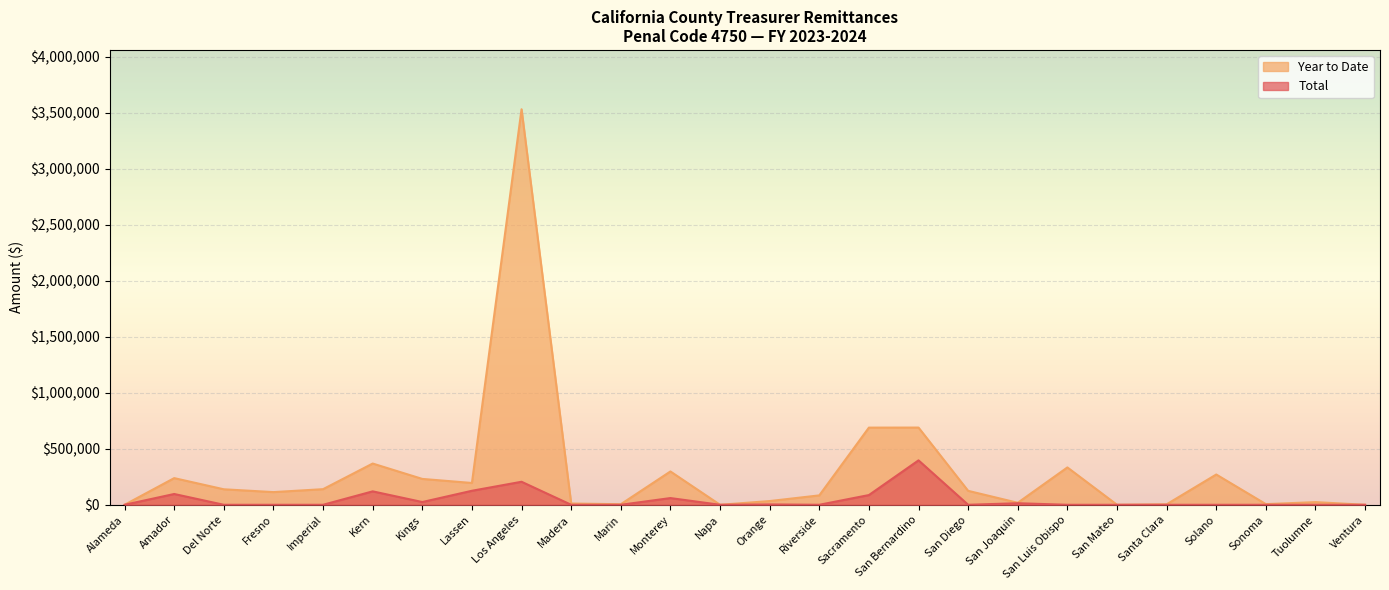

Rank the series by their average value, from lowest to highest.

Total, Year to Date